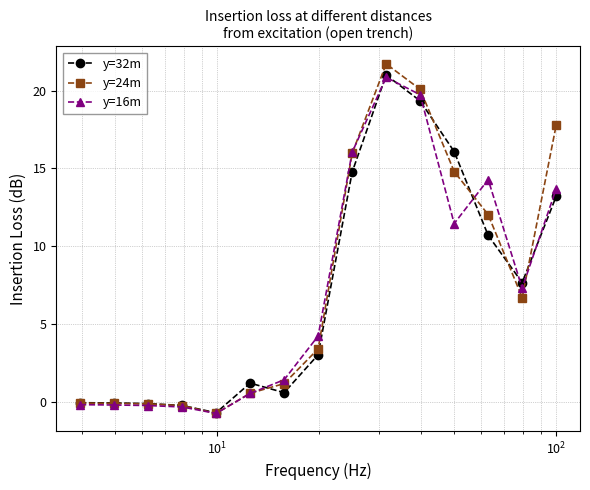

Which series has the widest spread of values?

y=24m